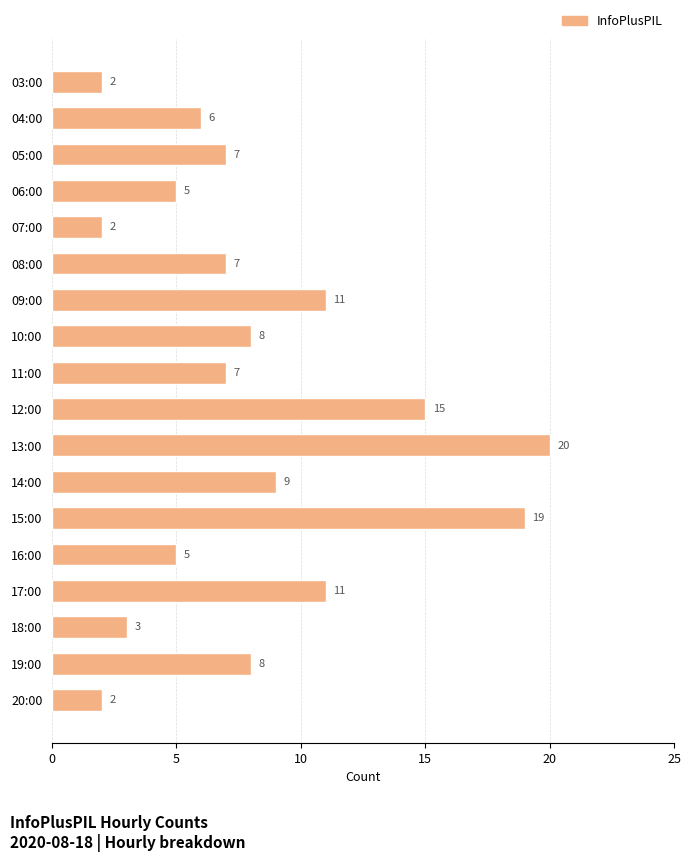

Reading top to bottom, list all the values displayed in this chart.

2	6	7	5	2	7	11	8	7	15	20	9	19	5	11	3	8	2